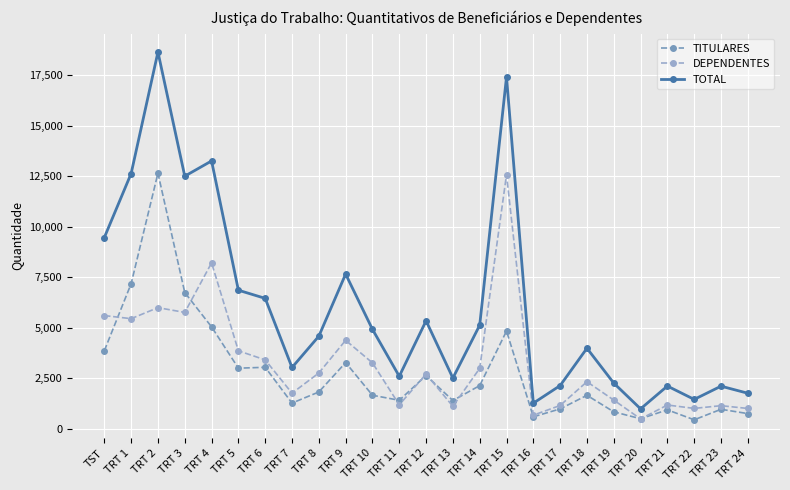

How many interior local valleys does the TOTAL series have?

7